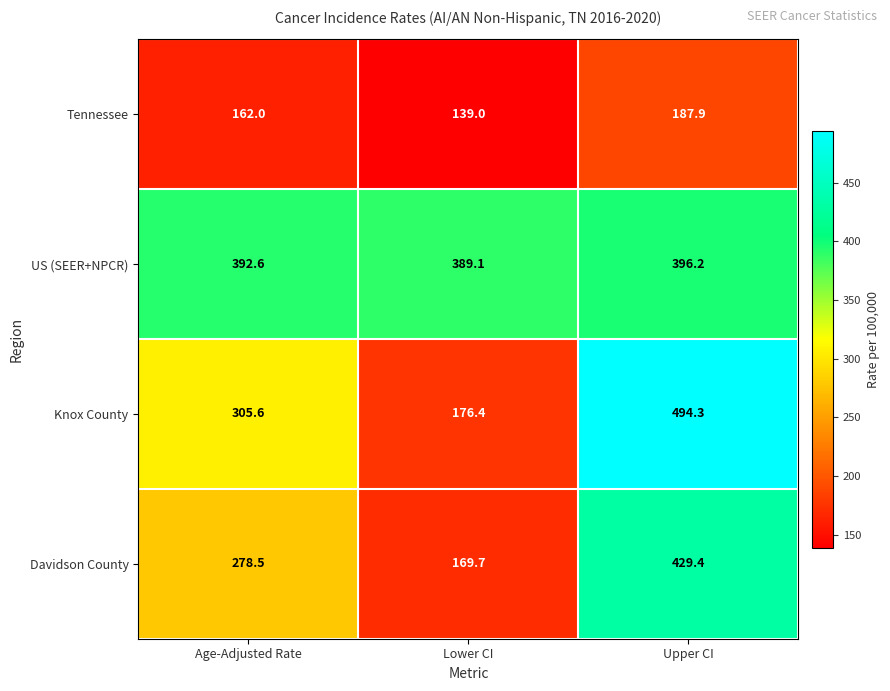

What is the greatest value displayed?

494.3